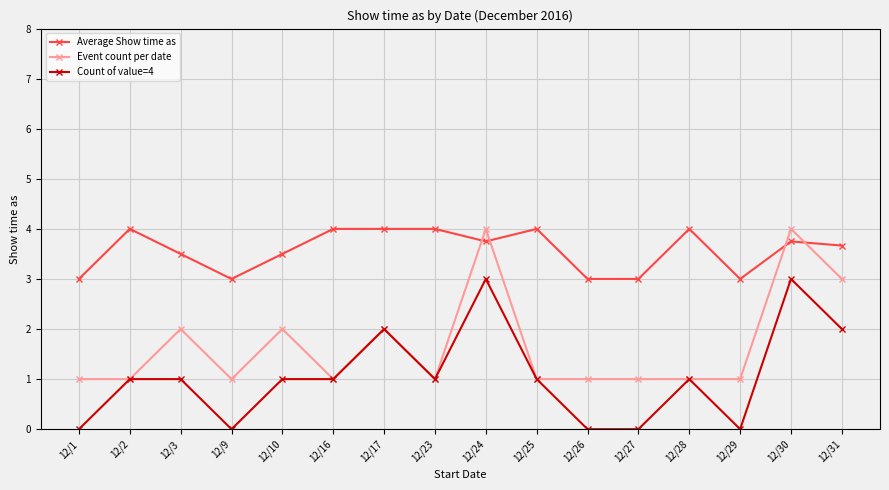

What is the maximum value shown in the chart?

4.0